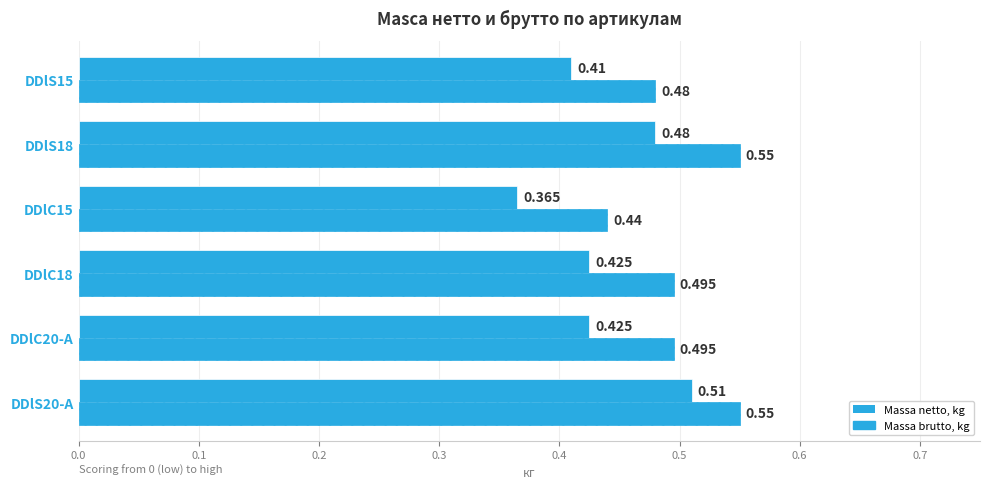

How many categories are shown in the chart?

6